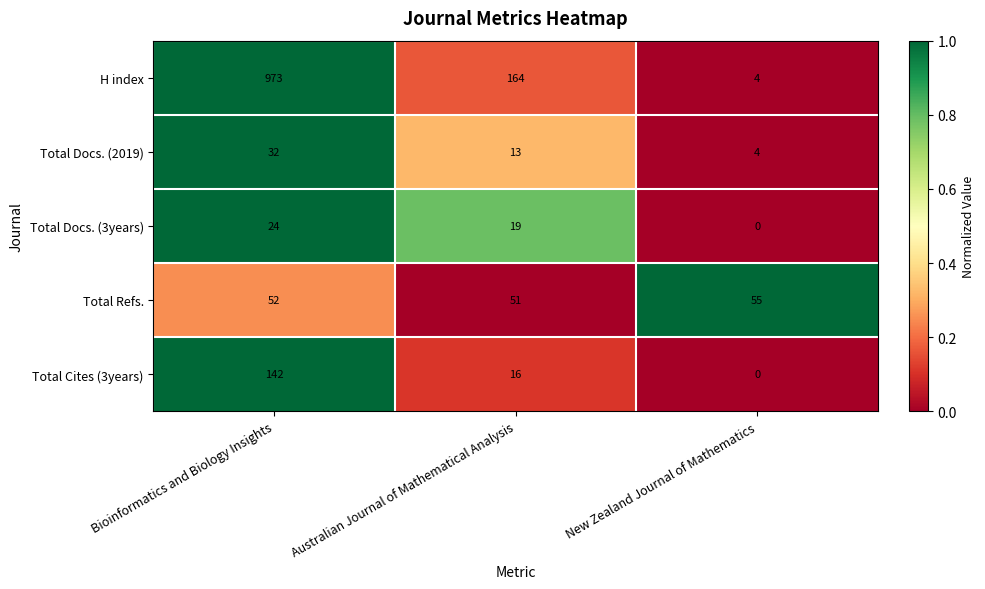

Which series has the largest total across all categories?

H index